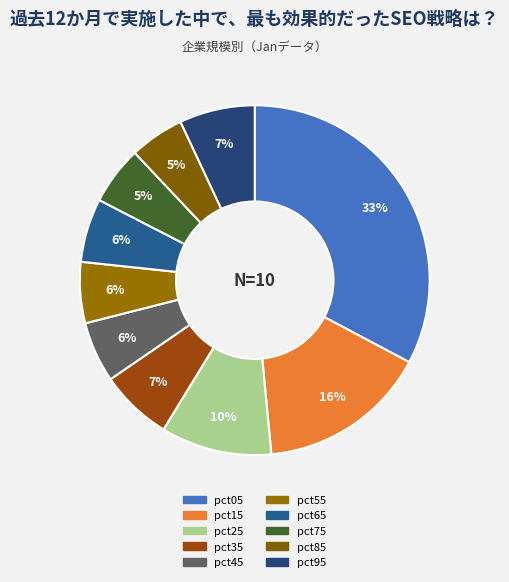

Combined, what portion of the pie is pct95 and pct85?

12.0%